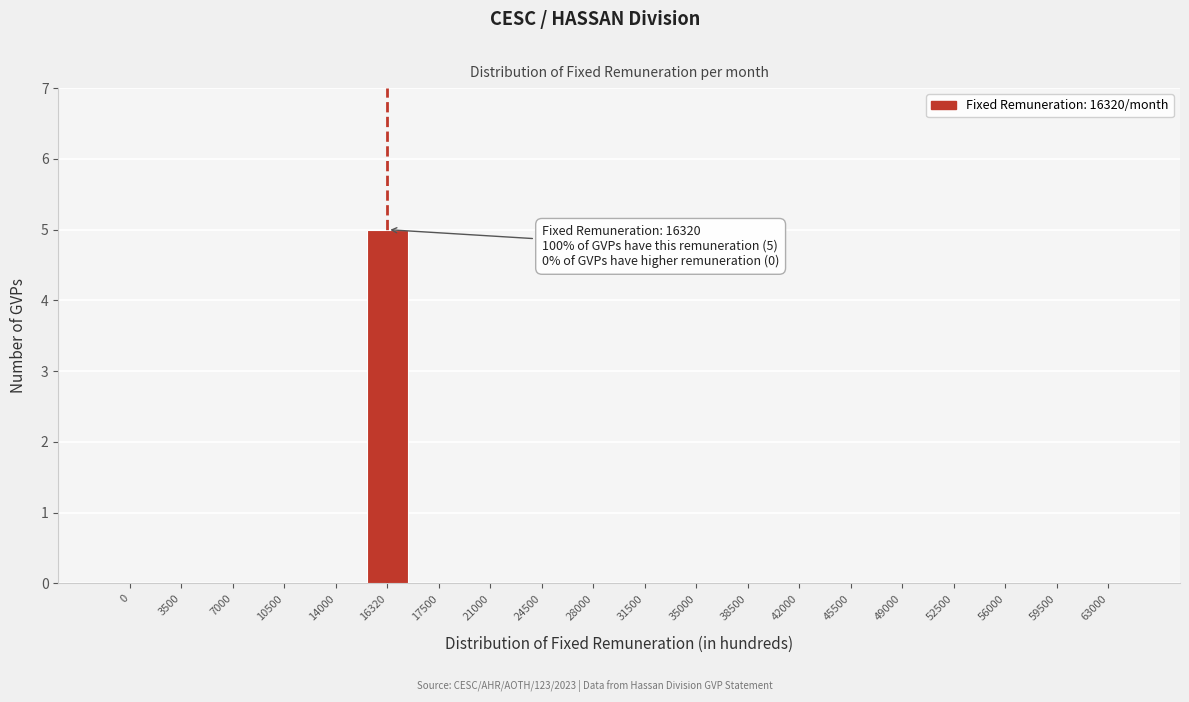

Reading right to left, extract all data points from this chart.

63000=0	59500=0	56000=0	52500=0	49000=0	45500=0	42000=0	38500=0	35000=0	31500=0	28000=0	24500=0	21000=0	17500=0	16320=5	14000=0	10500=0	7000=0	3500=0	0=0